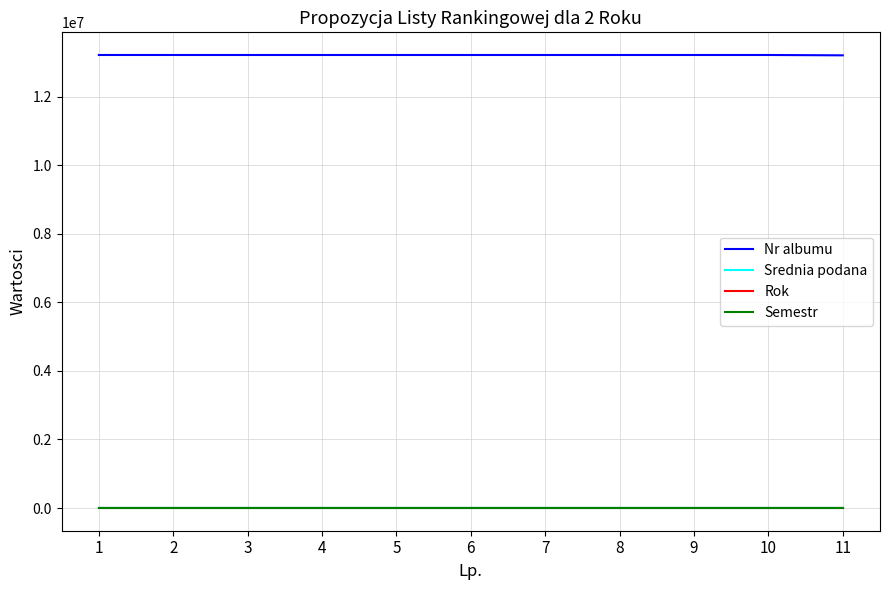

True or false: Rok and Nr albumu intersect in this chart.

False